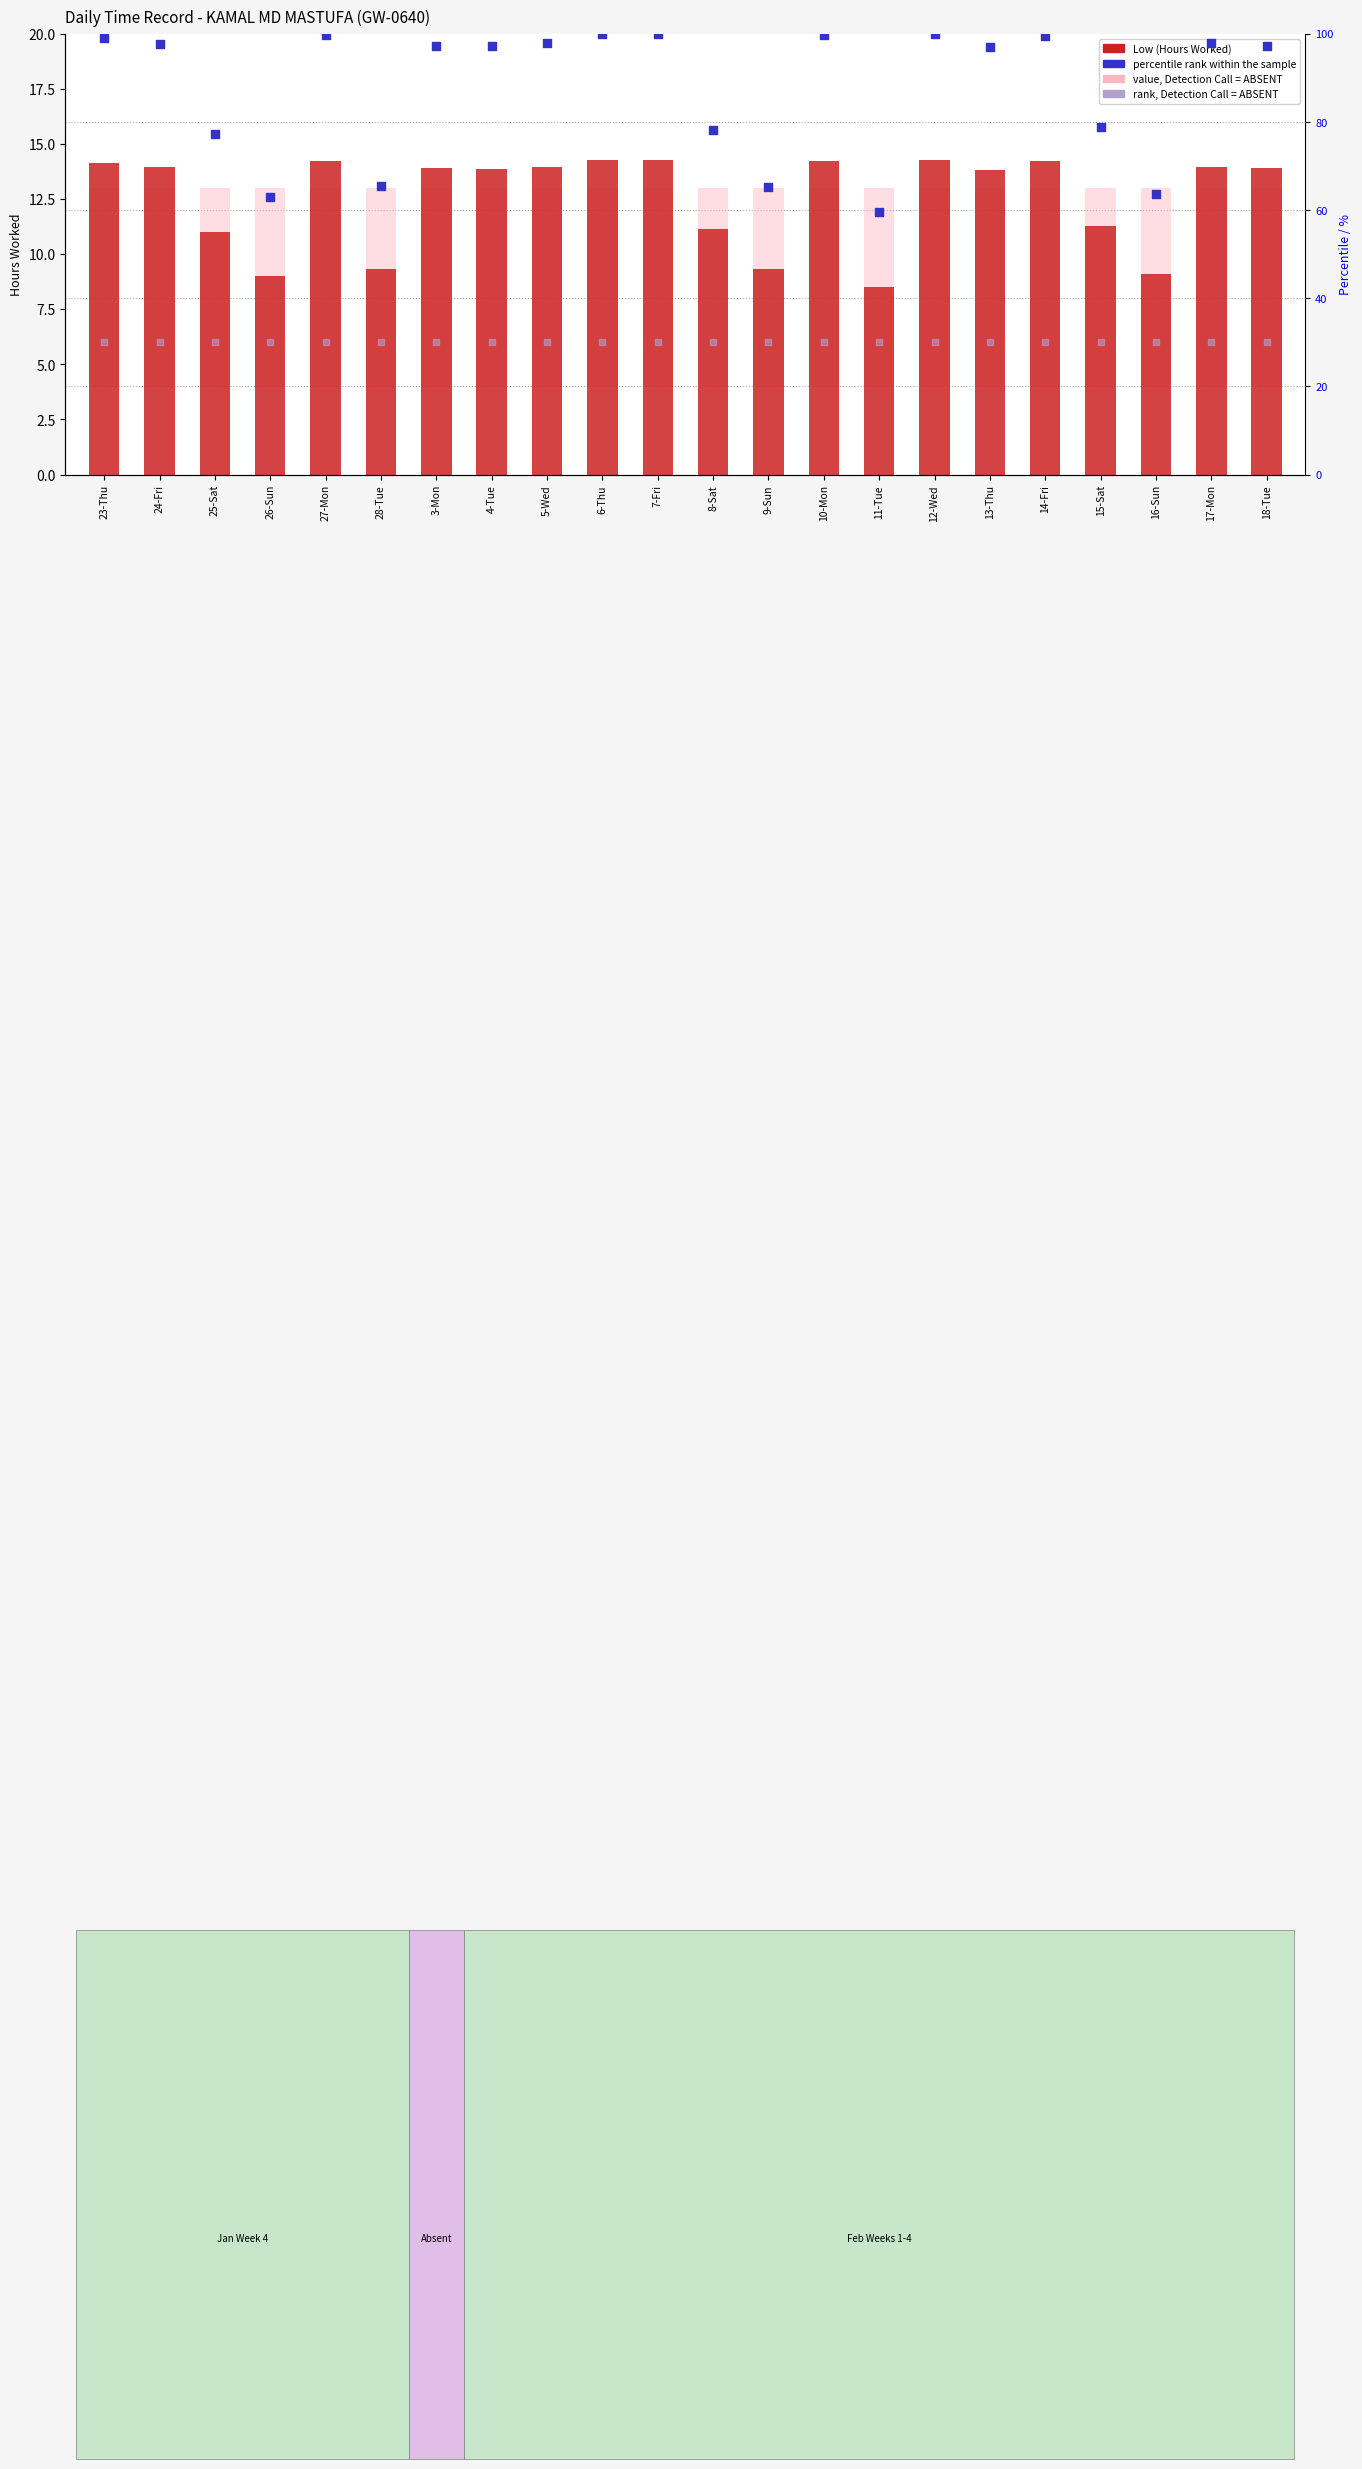

Is the value of Low (Hours Worked) at 17-Mon greater than the value of value, Detection Call = ABSENT at 6-Thu?

Yes